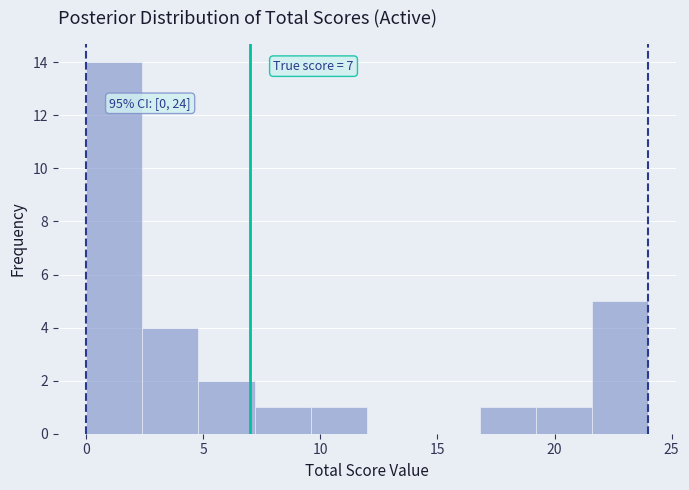

Over which range of the x-axis is the bar tallest?

0.0 to 2.4